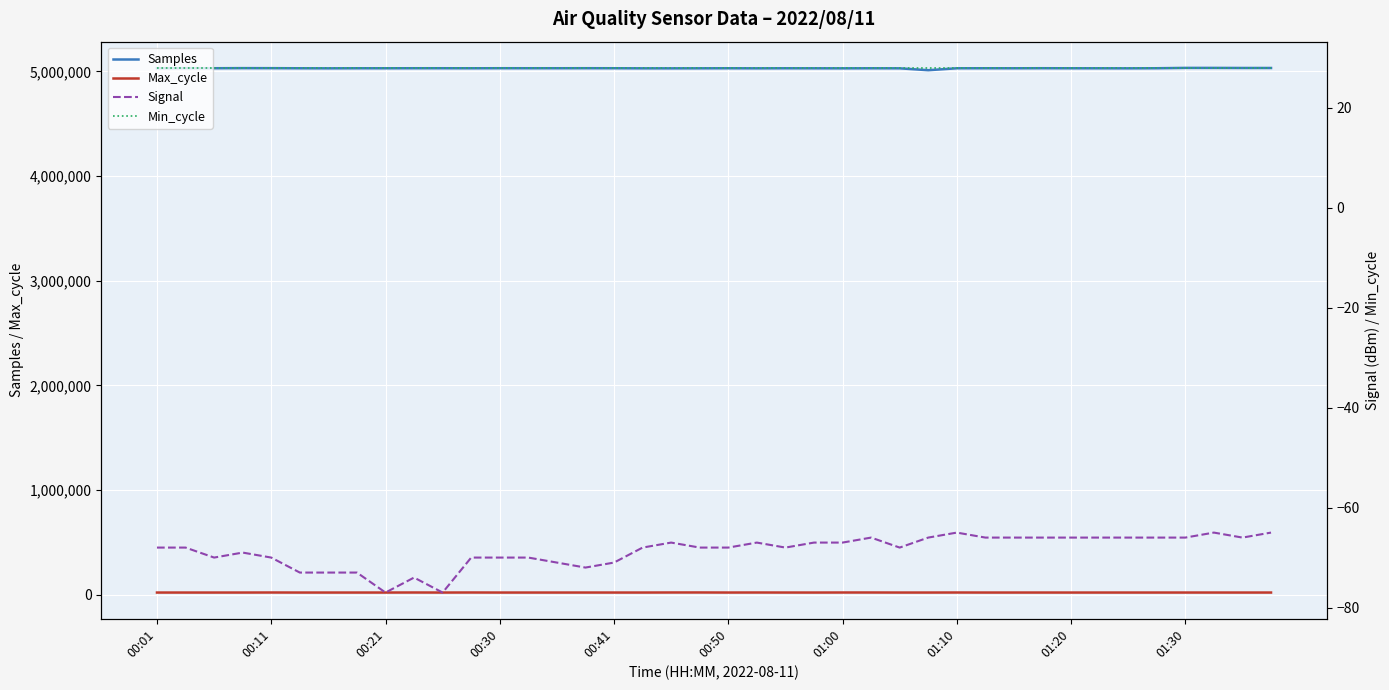

What position from the left is 13?

14